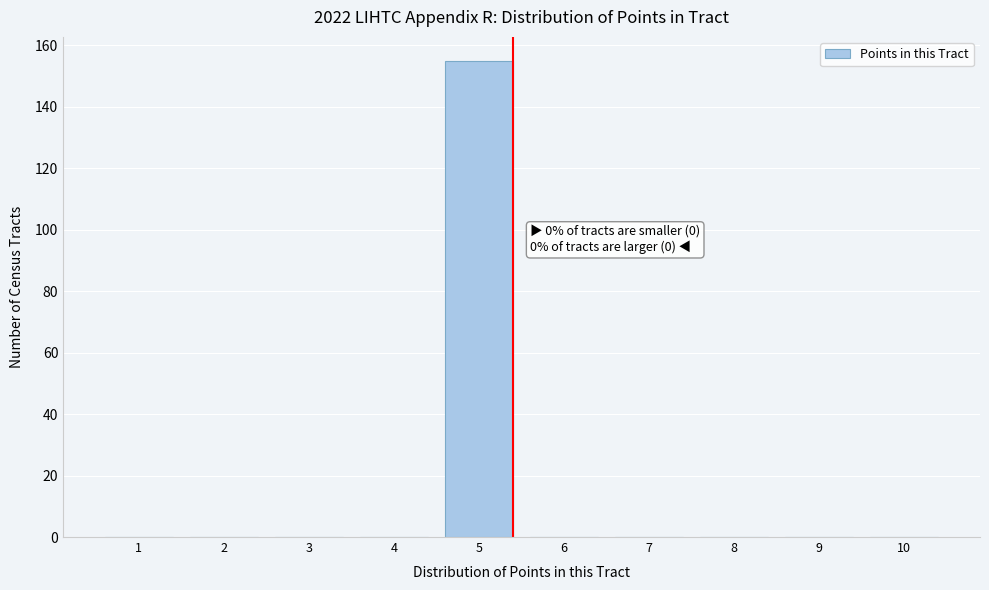

Reading left to right, extract all data points from this chart.

1=0	2=0	3=0	4=0	5=155	6=0	7=0	8=0	9=0	10=0